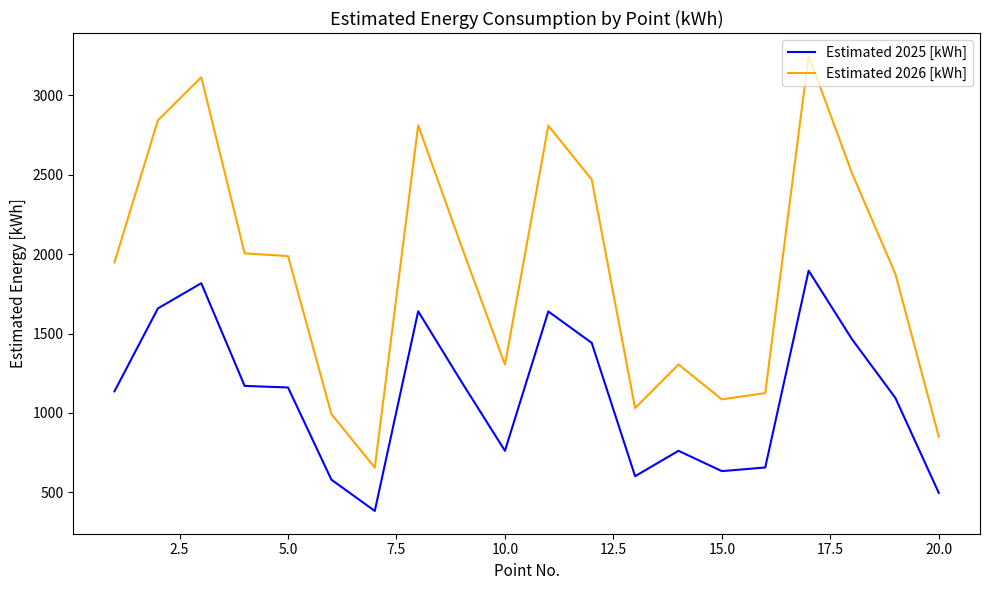

True or false: Estimated 2025 [kWh] and Estimated 2026 [kWh] cross at least once.

False